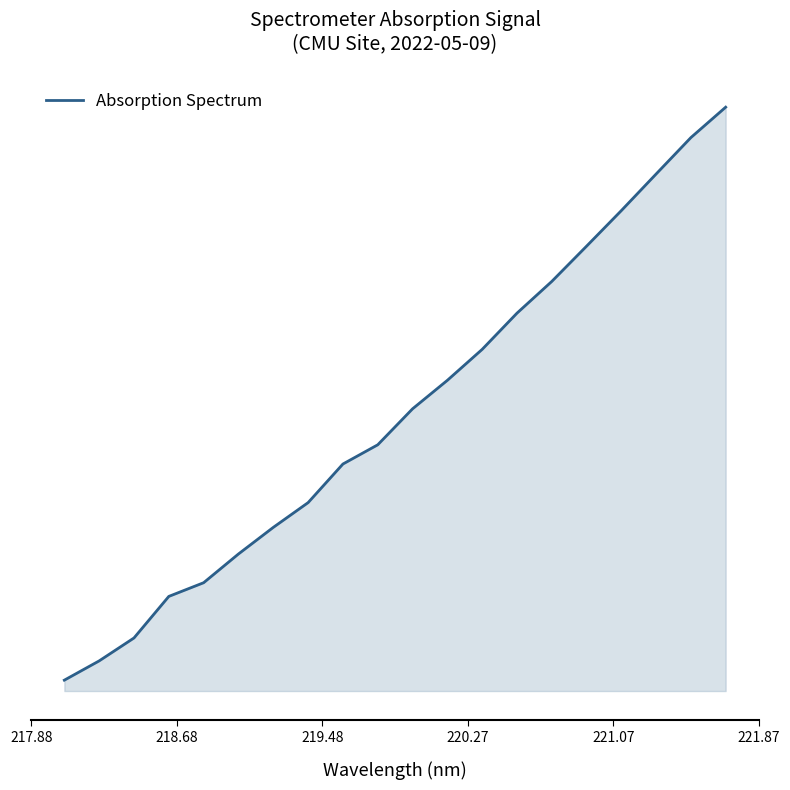

Does the chart display data point markers on the line(s)?

No